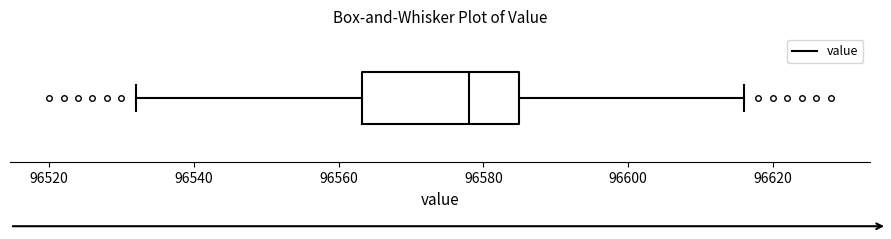

Read this box plot against the x-axis: the position of the median line, the range covered by the box, and the ends of both whiskers. The values are not printed on the chart, so give them approximately, as read against the axis.

median 96578, box 96564 to 96586, whiskers 96532 to 96616